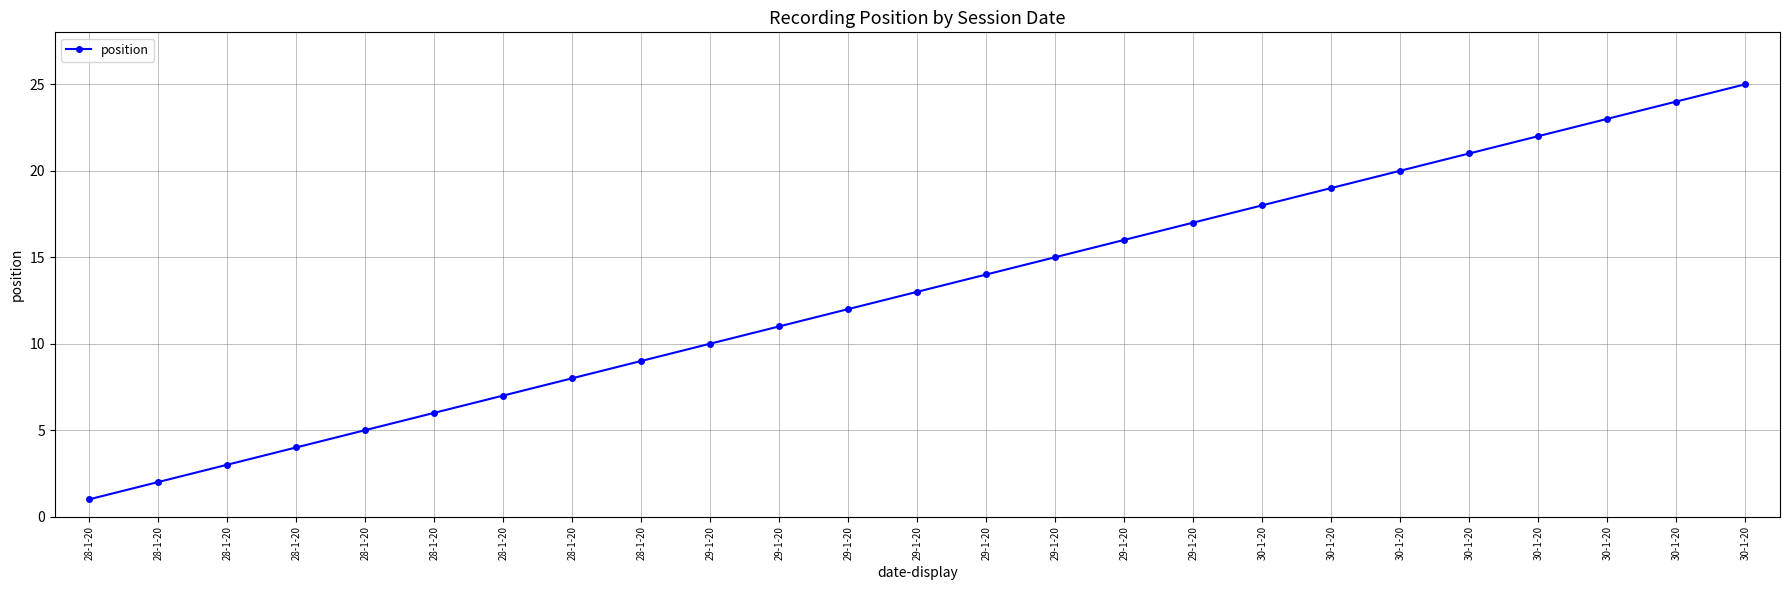

How many lines are shown in the chart?

1